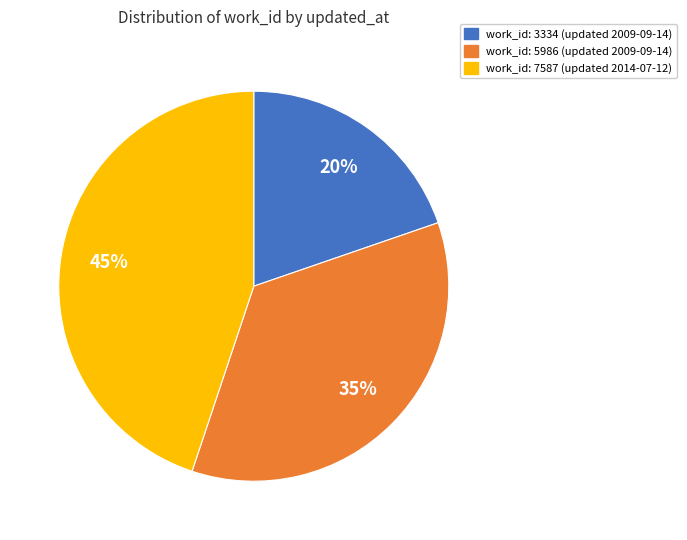

Is it true that work_id: 7587 (updated 2014-07-12) is 45% of the pie?

True